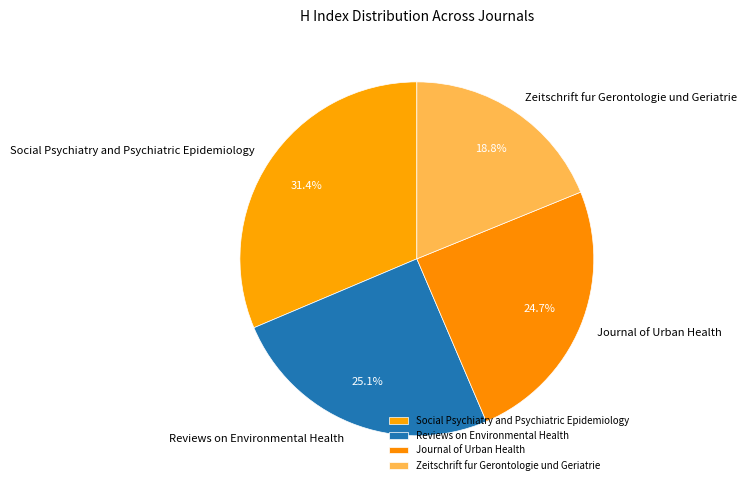

To the nearest percent, what is the average slice percentage?

25%